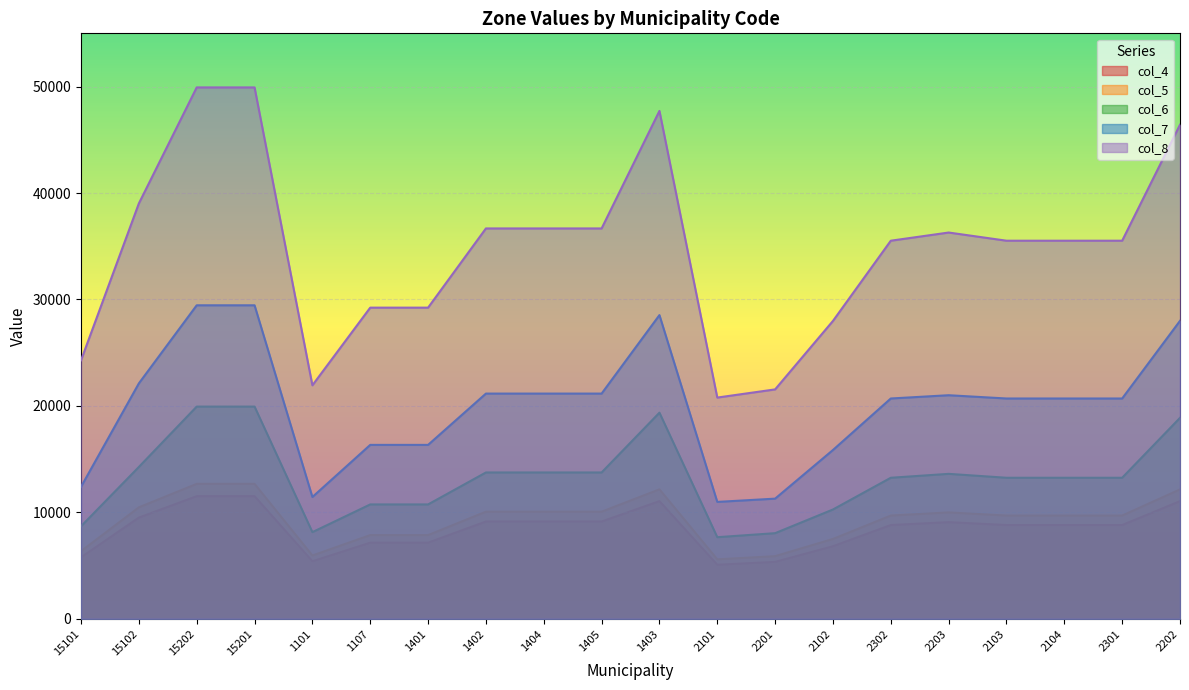

What is the highest value of the col_6 series?

19936.8